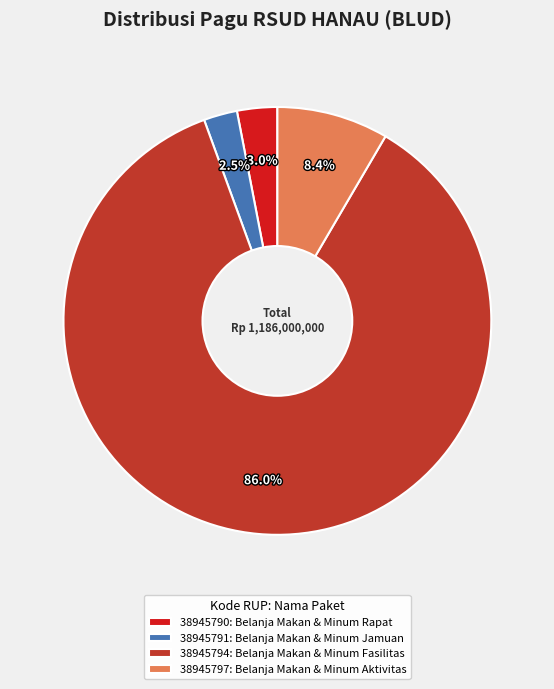

How much of the chart is everything except 38945791?

97.5%